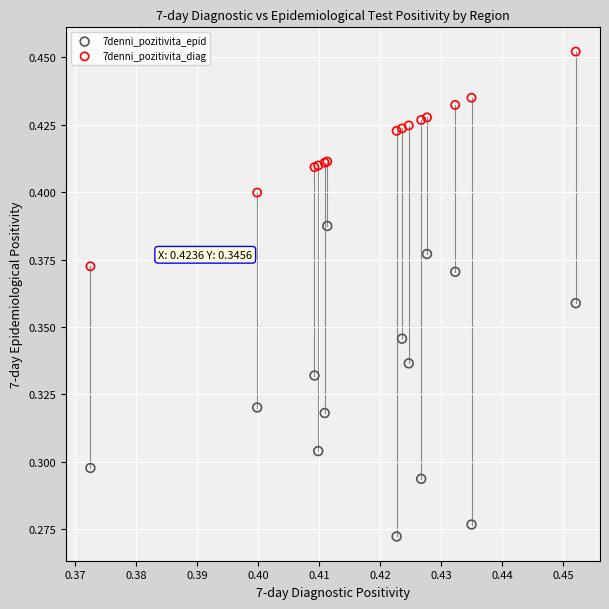

Which series reaches the maximum Y coordinate?

7denni_pozitivita_diag